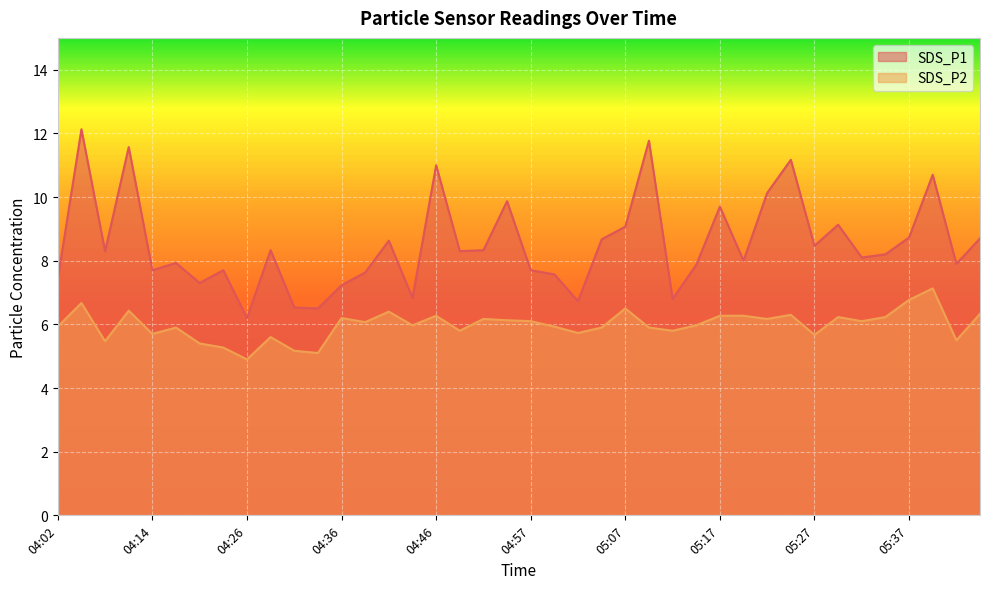

How many lines are shown in the chart?

2